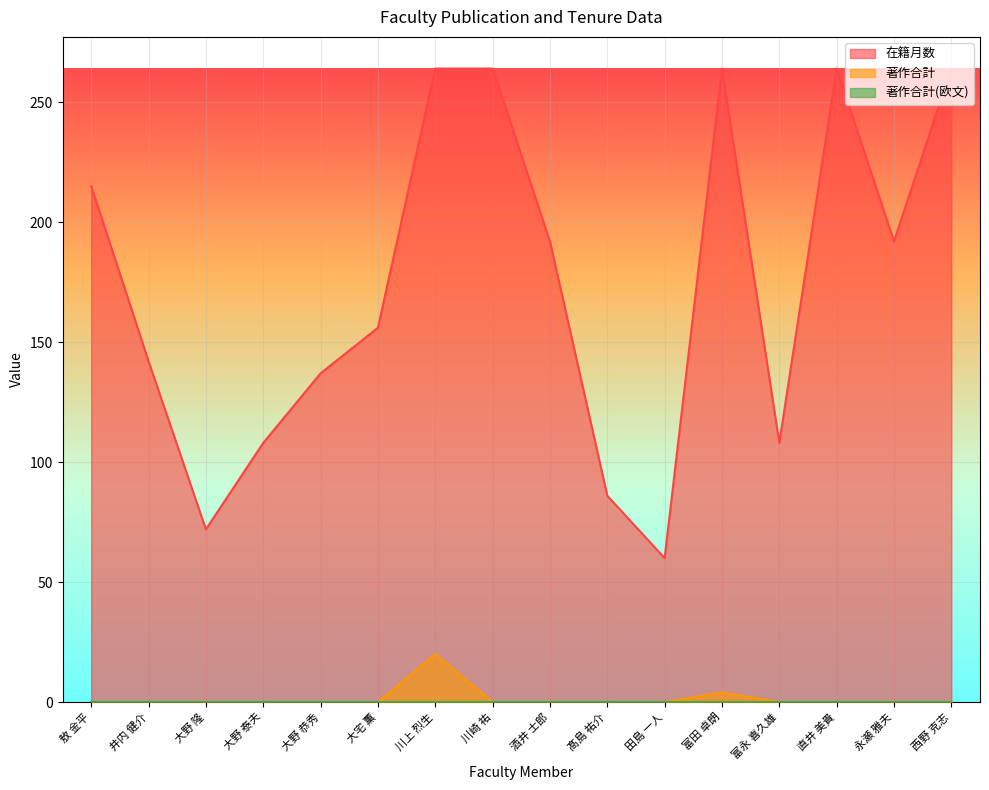

What is the difference between the second highest and minimum values in the 著作合計 series?

4